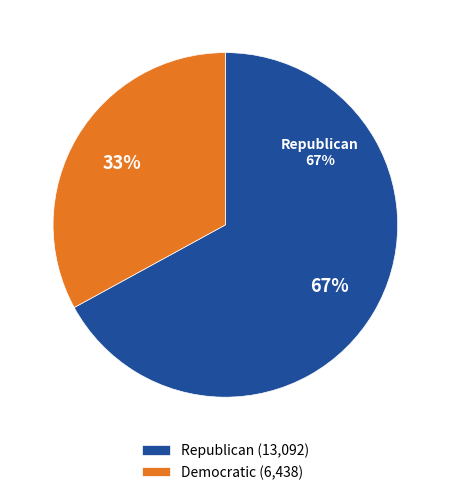

The New Hampton slice represents 17% of the pie. True or false?

False